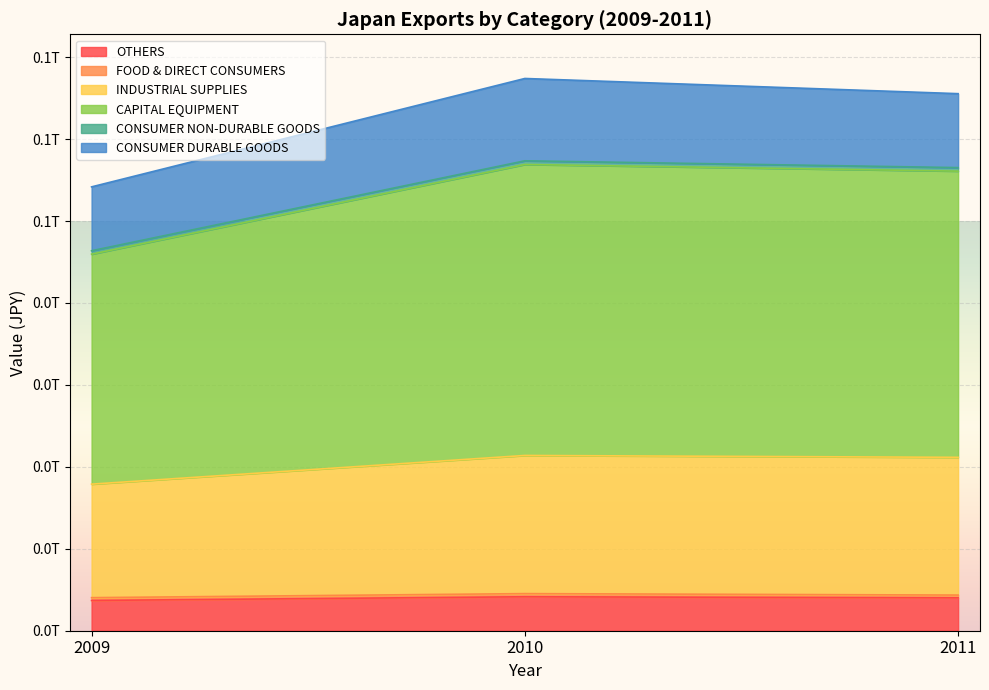

What is the minimum value shown in the chart?

3693770397